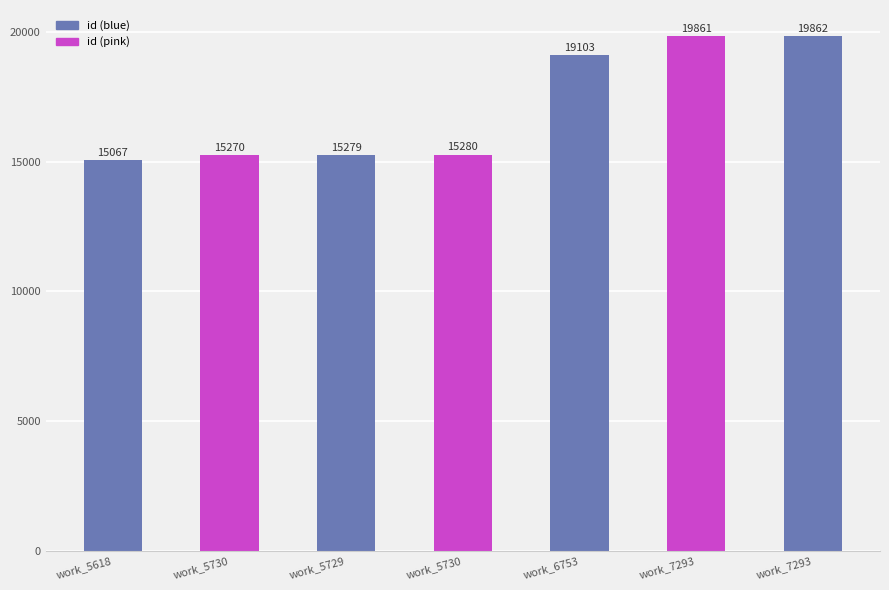

What is the label of the 6th bar from the right?

work_5730